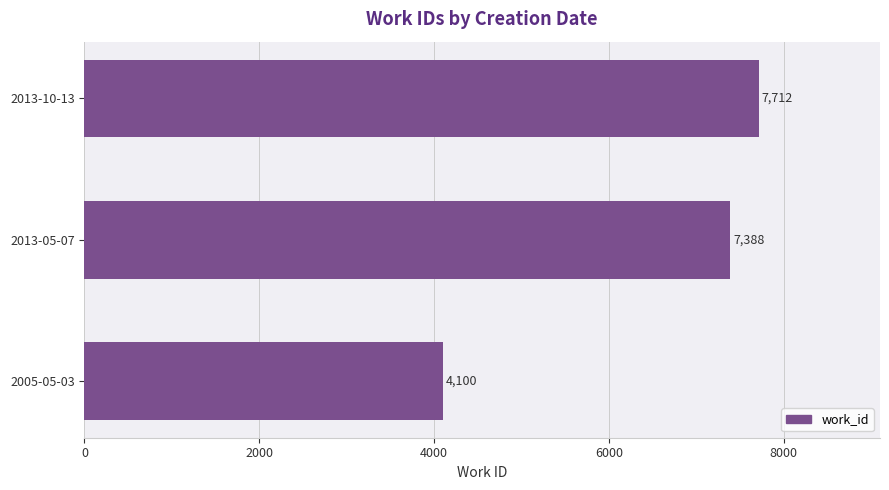

Reading top to bottom, list all the values displayed in this chart.

2013-10-13=7712	2013-05-07=7388	2005-05-03=4100